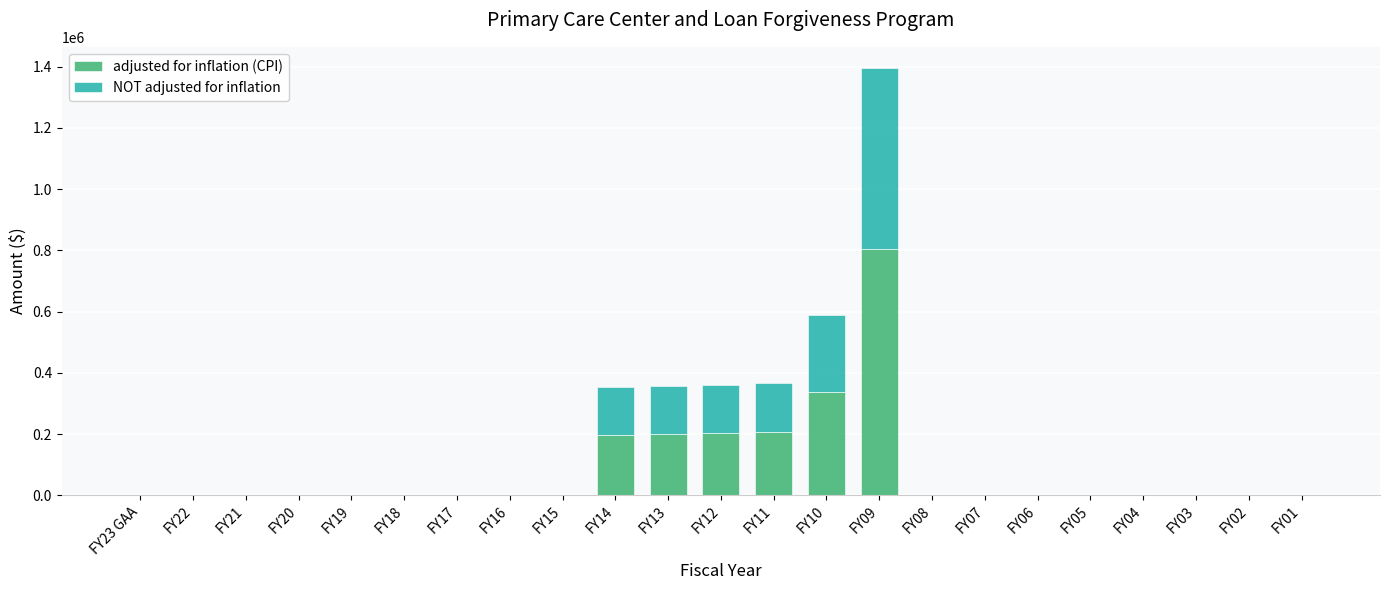

At which label is adjusted for inflation (CPI) closest to 403049?

FY10